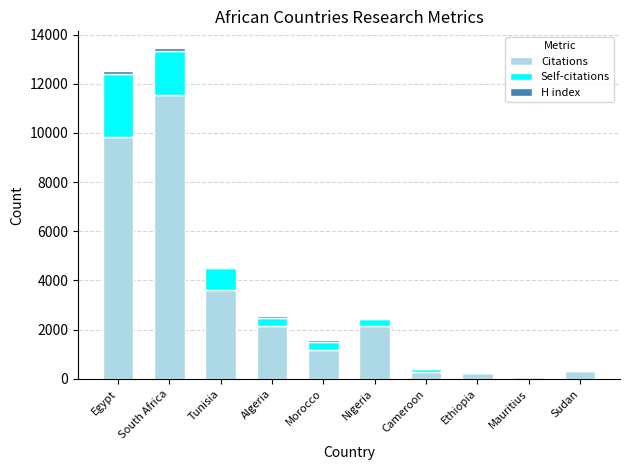

What is the sum of all Citations values?

31360